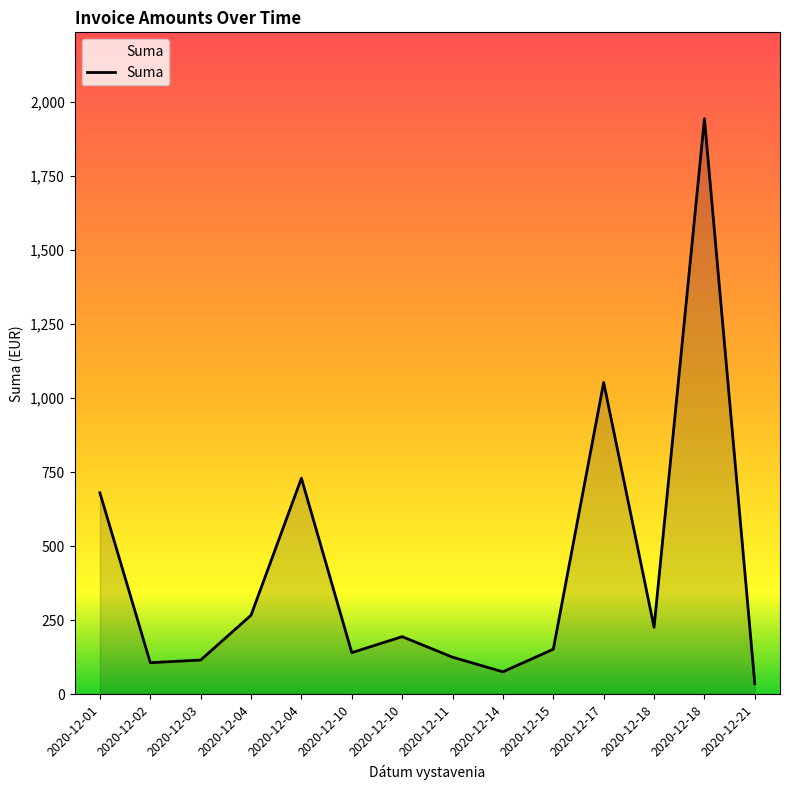

Read the value at 2020-12-21.

35.3